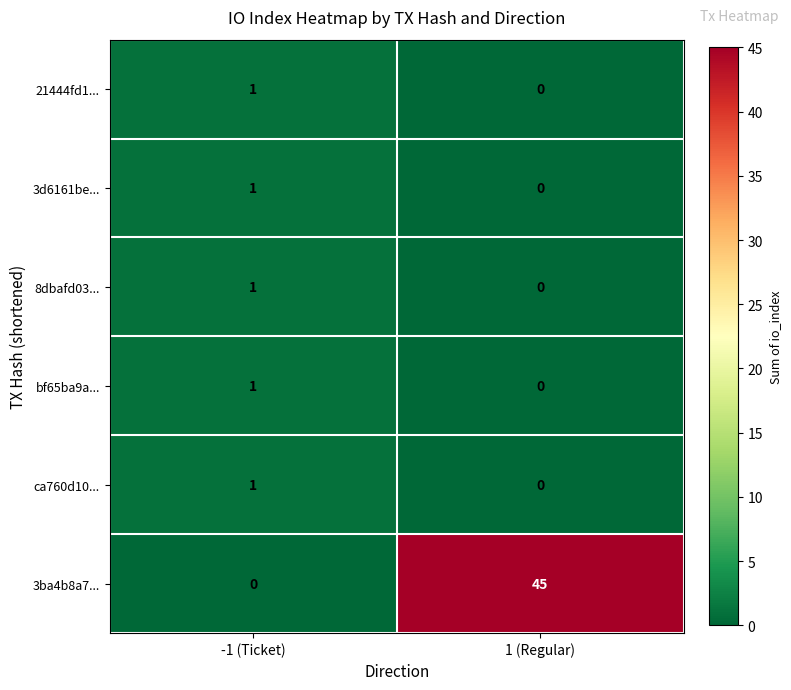

Rank the categories by 3ba4b8a7... value from highest to lowest.

1 (Regular), -1 (Ticket)